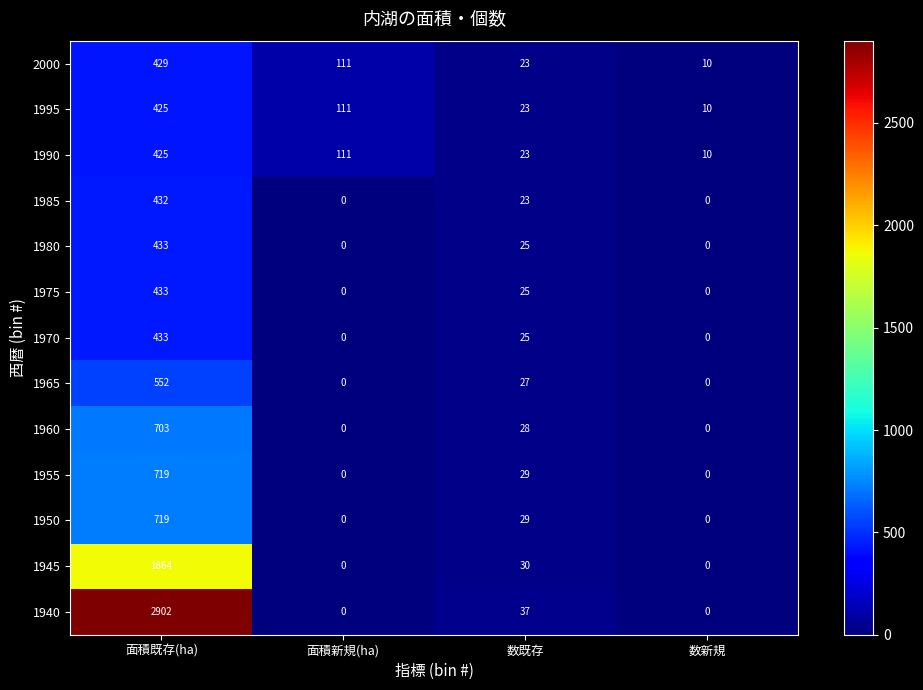

Which series changed the most between 数既存 and 数新規?

1940